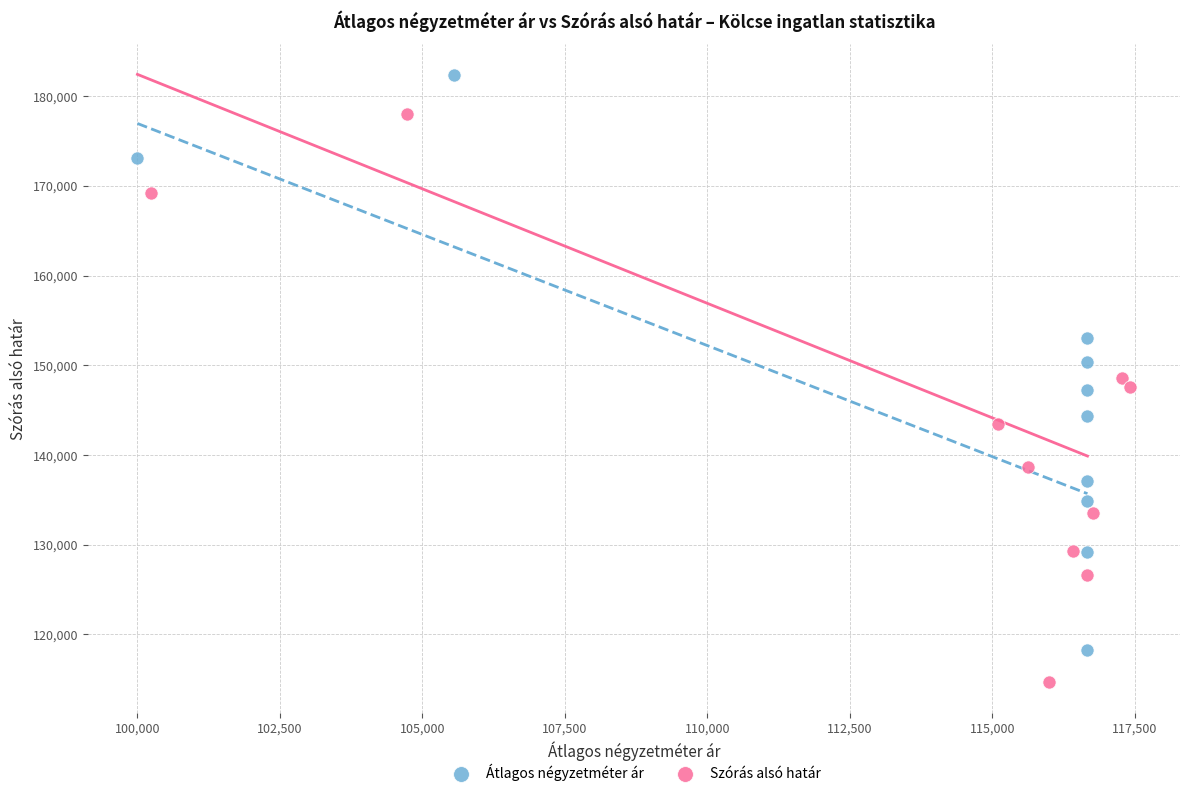

Which series contains the lowest Y value?

Szórás alsó határ